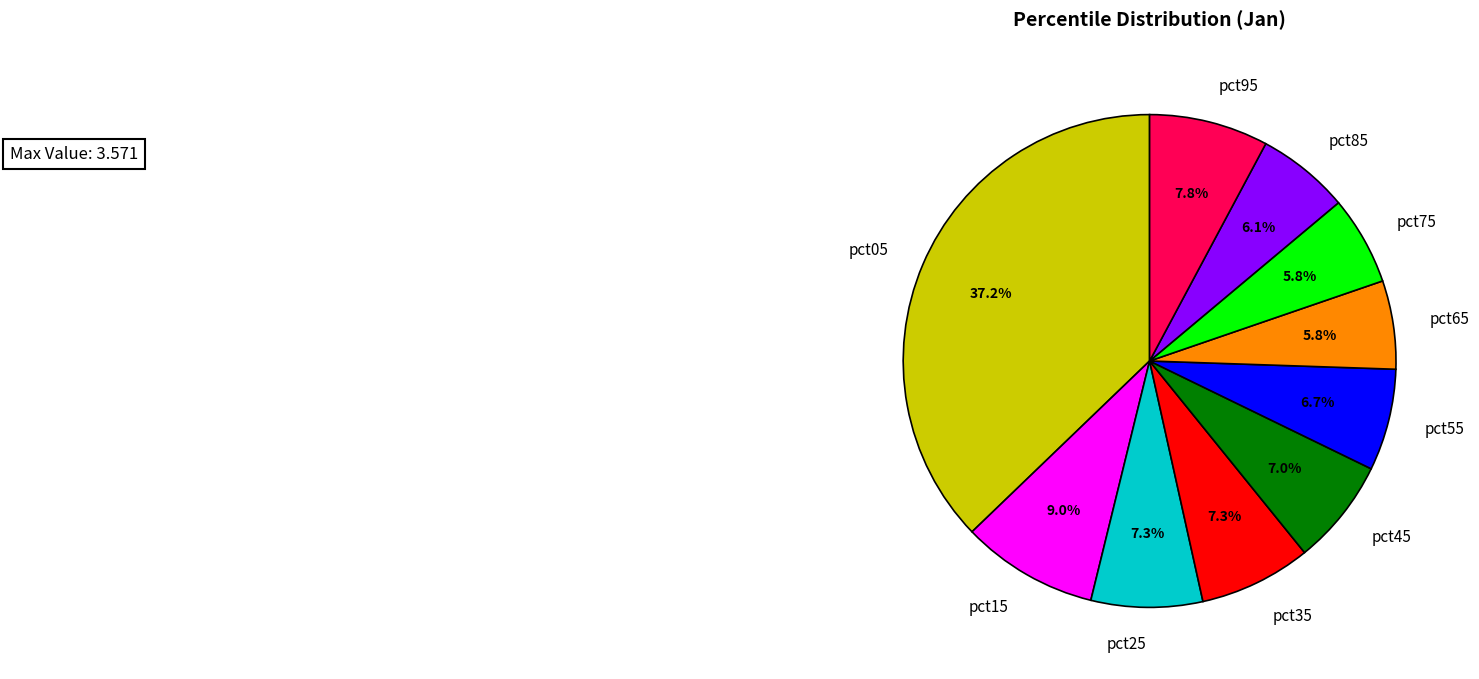

Does any single category account for the majority?

No